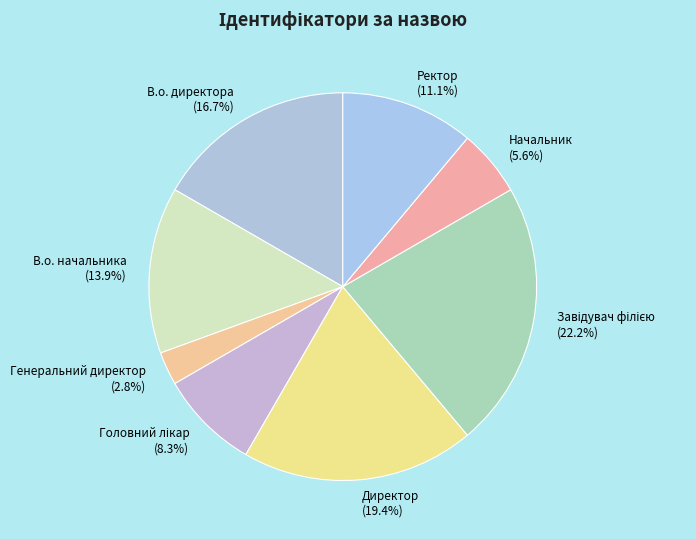

What percentage is the Директор slice, to the nearest percent?

19%